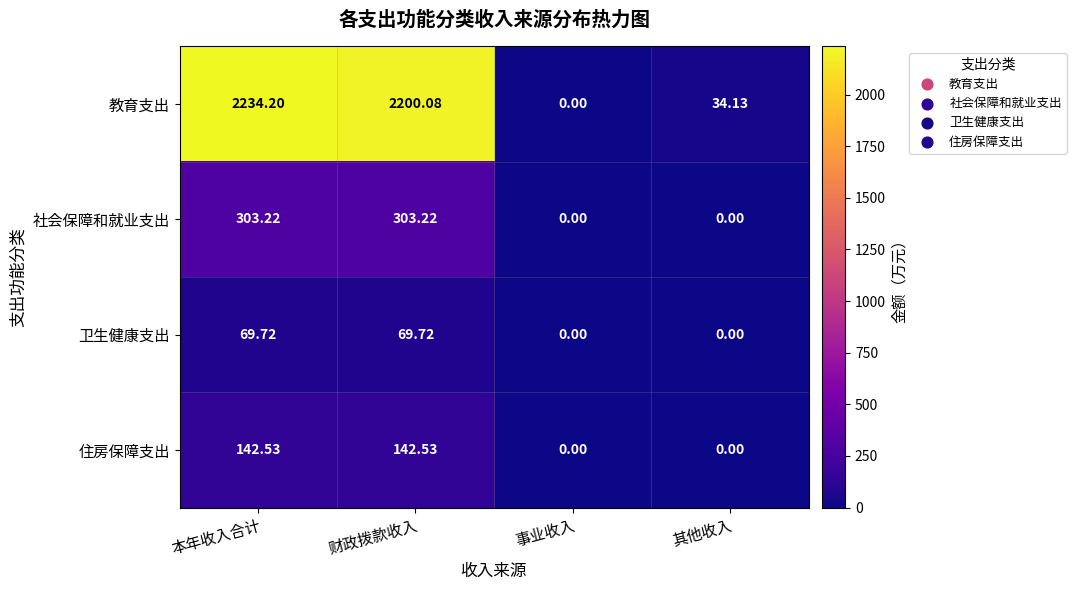

List the series in order of their peak value, highest first.

教育支出, 社会保障和就业支出, 住房保障支出, 卫生健康支出